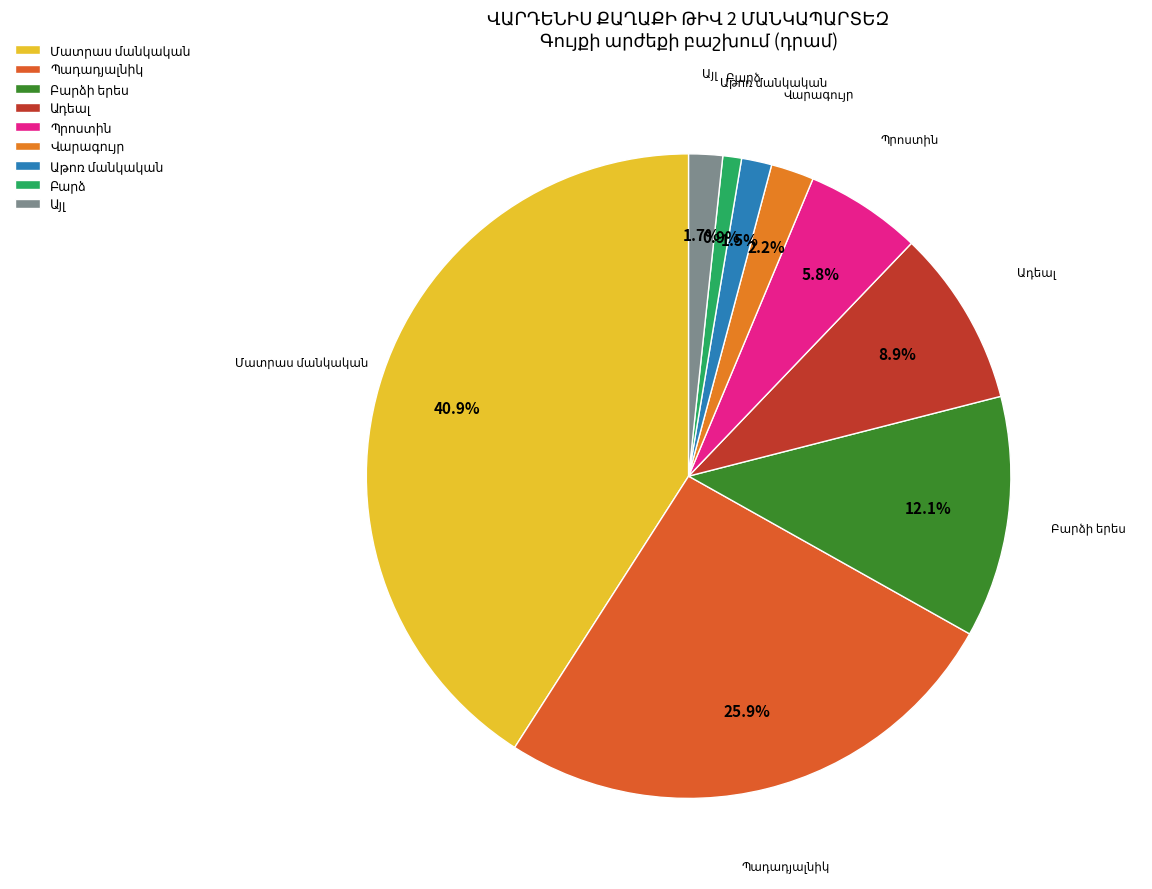

How many slices are in this pie chart?

9